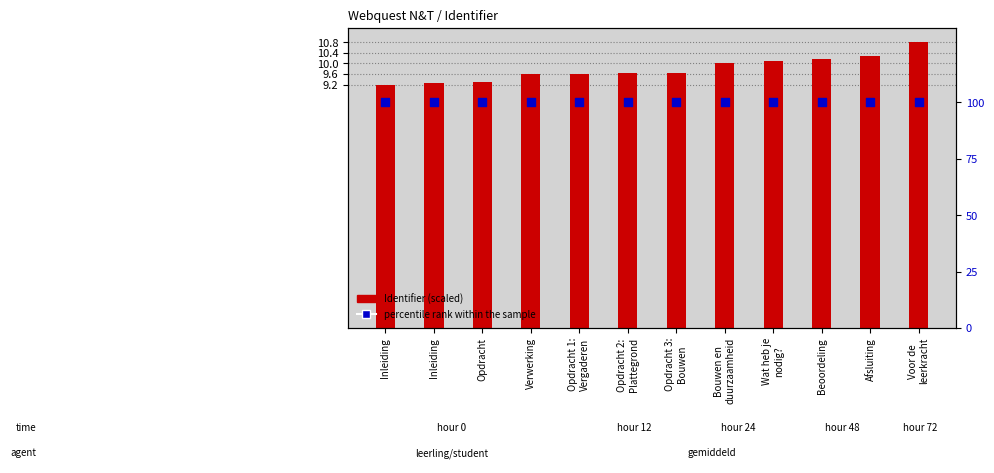

What is the total value across all series at Verwerking?

109.6